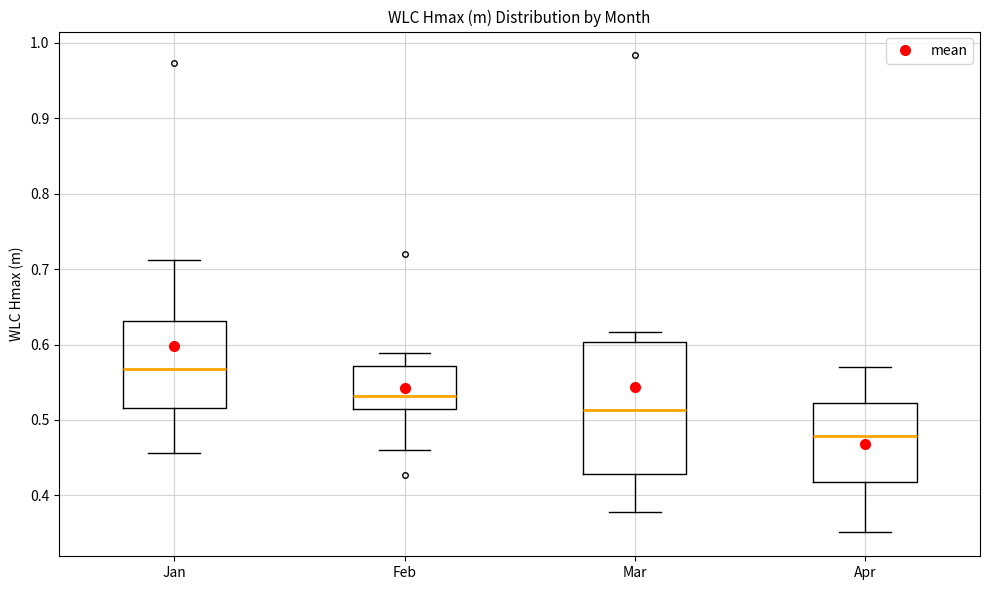

Reading left to right, transcribe this box plot: for each box, give where its median line is, the range the box spans, and where its two whiskers end, as read against the y-axis. The values are not printed on the chart, so give them approximately, as read against the axis.

Jan: median 0.57, box 0.52 to 0.63, whiskers 0.46 to 0.71
Feb: median 0.53, box 0.51 to 0.57, whiskers 0.46 to 0.59
Mar: median 0.51, box 0.43 to 0.60, whiskers 0.38 to 0.62
Apr: median 0.48, box 0.42 to 0.52, whiskers 0.35 to 0.57